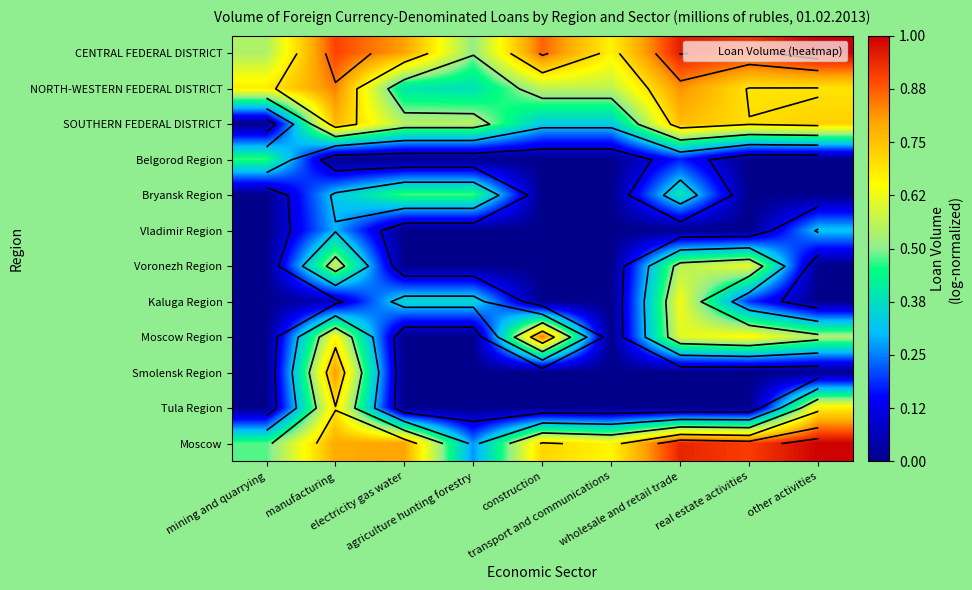

What is the approximate value of SOUTHERN FEDERAL DISTRICT at agriculture hunting forestry?

0.6